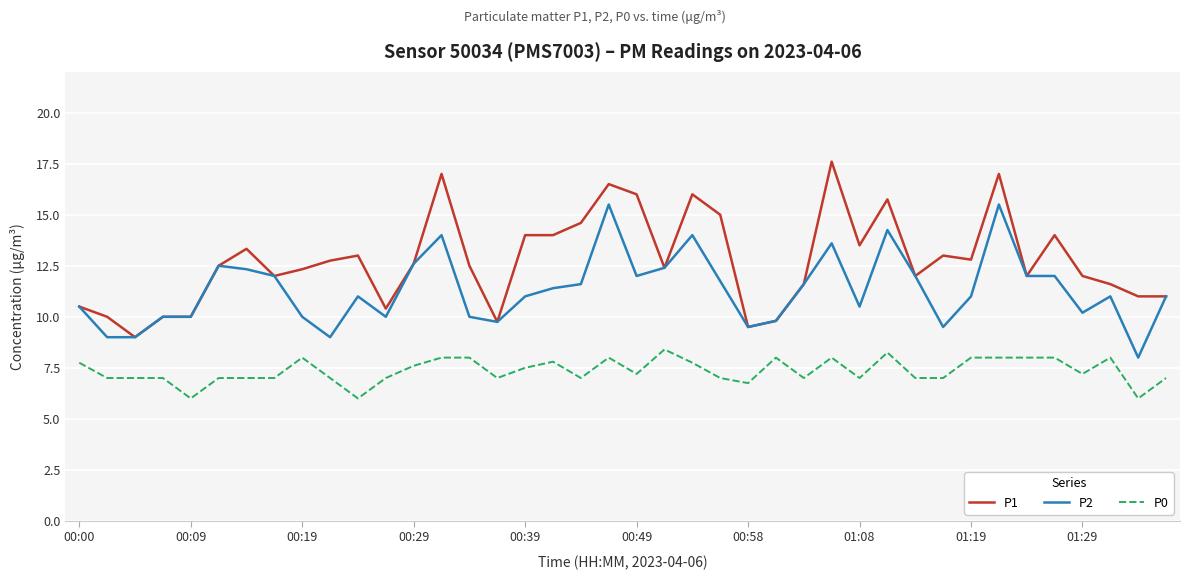

How many lines are shown in the chart?

3